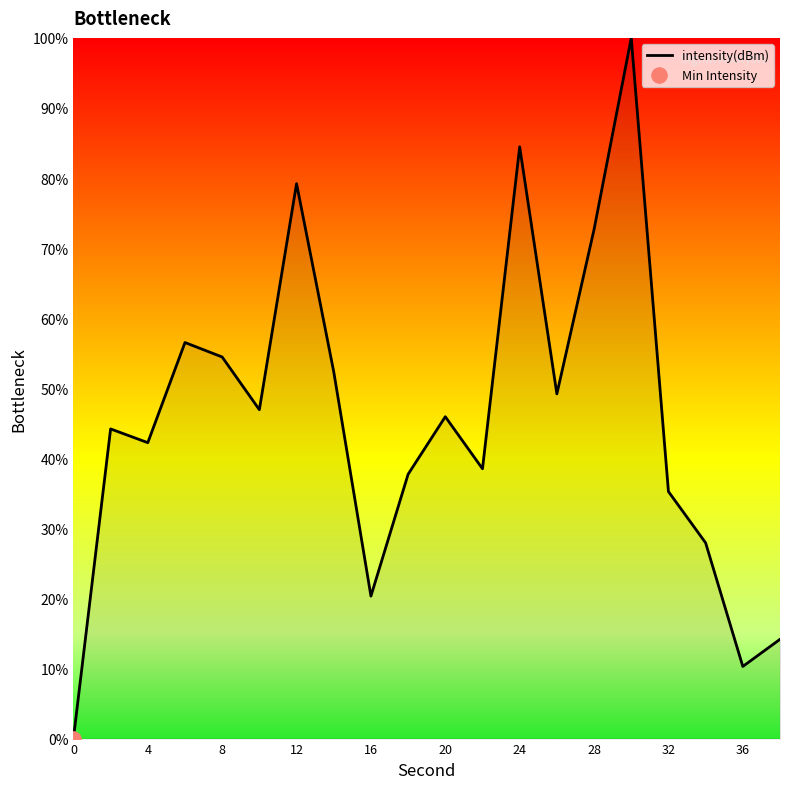

What is the greatest value displayed?

100.0